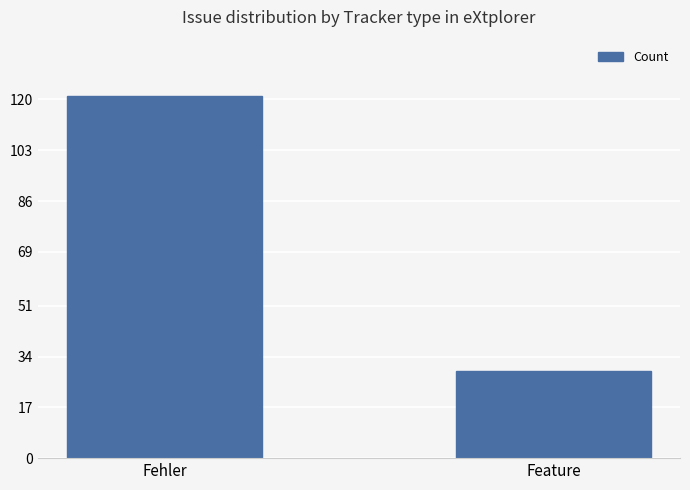

True or false: the data shows 29 at Feature.

True